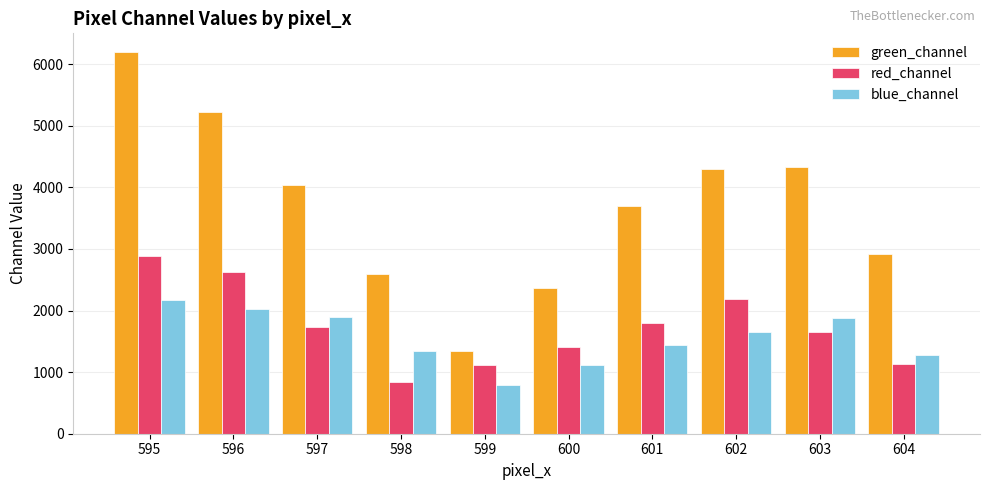

Which category has the highest value in the blue_channel series?

595